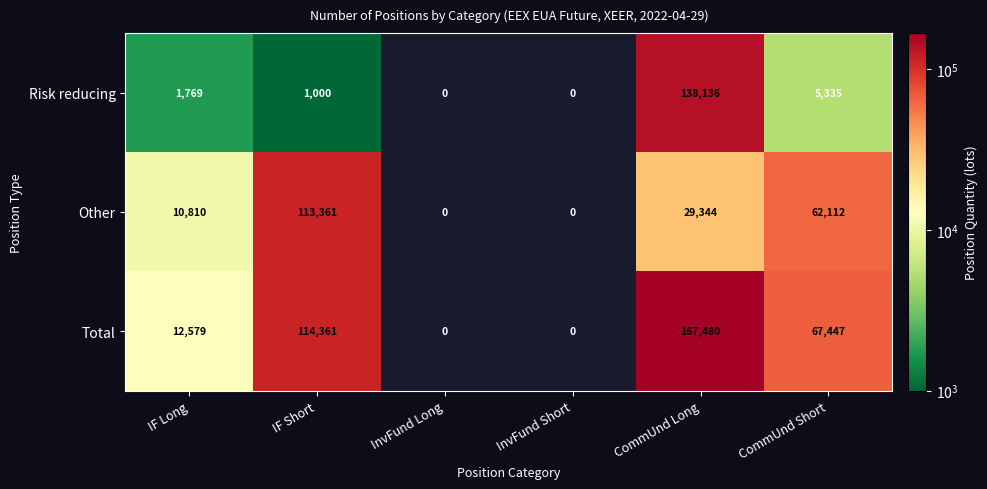

Is the value of Total at IF Long greater than the value of Other at IF Long?

Yes